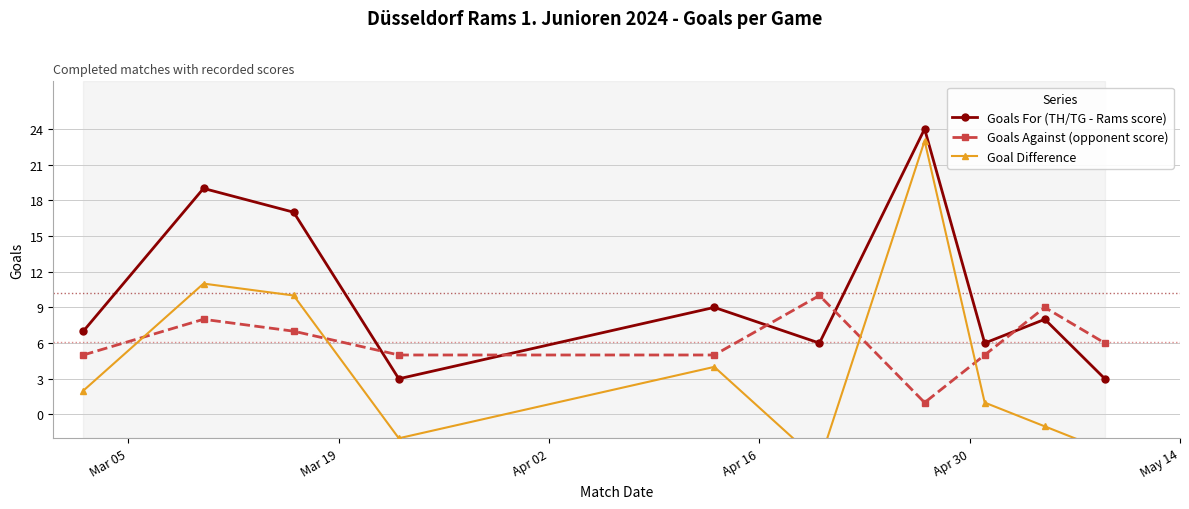

How many interior local peaks does the Goals Against (opponent score) series have?

3